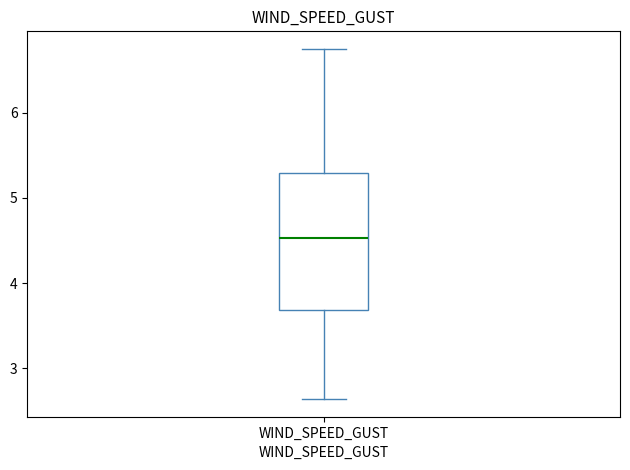

Read this box plot against the y-axis: the position of the median line, the range covered by the box, and the ends of both whiskers. The values are not printed on the chart, so give them approximately, as read against the axis.

median 4.5, box 3.7 to 5.3, whiskers 2.6 to 6.8